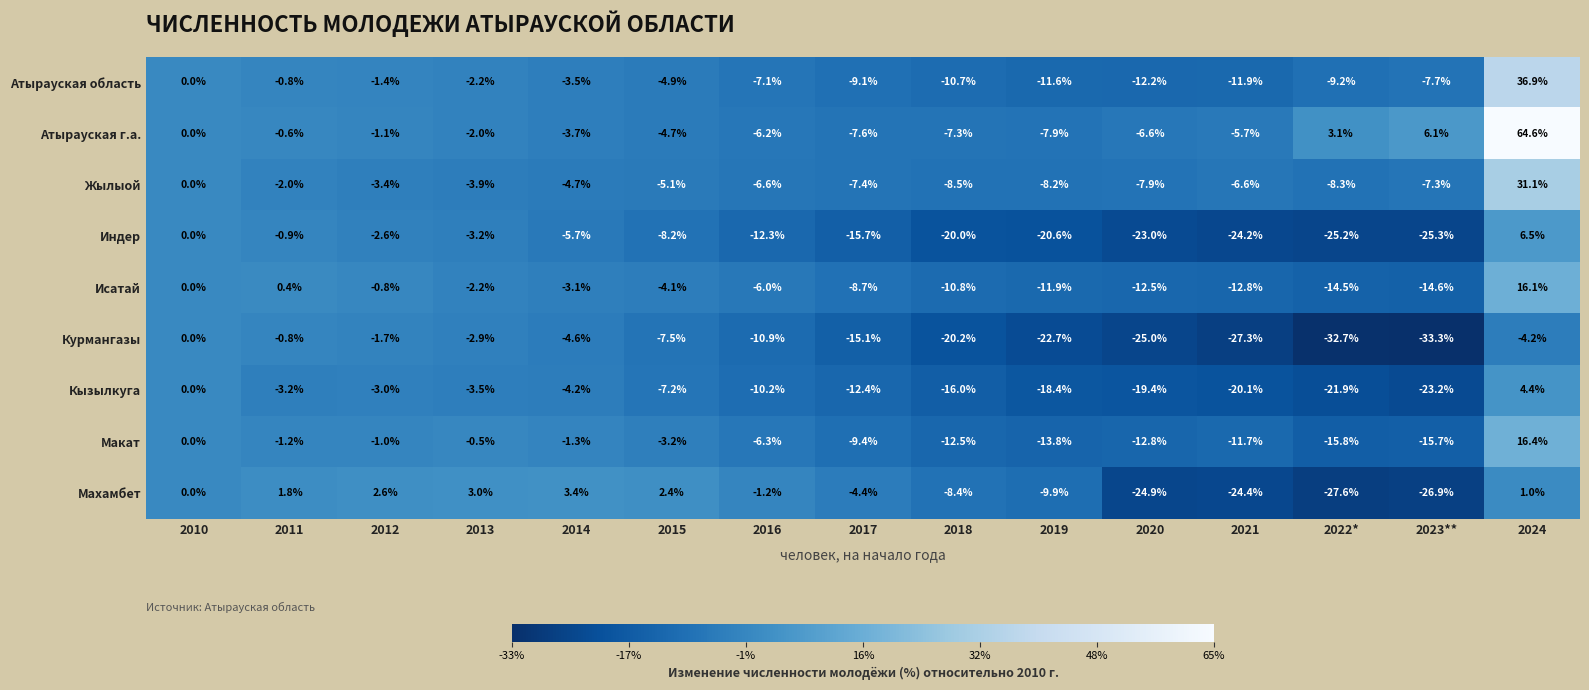

How many values in Исатай are below zero?

12